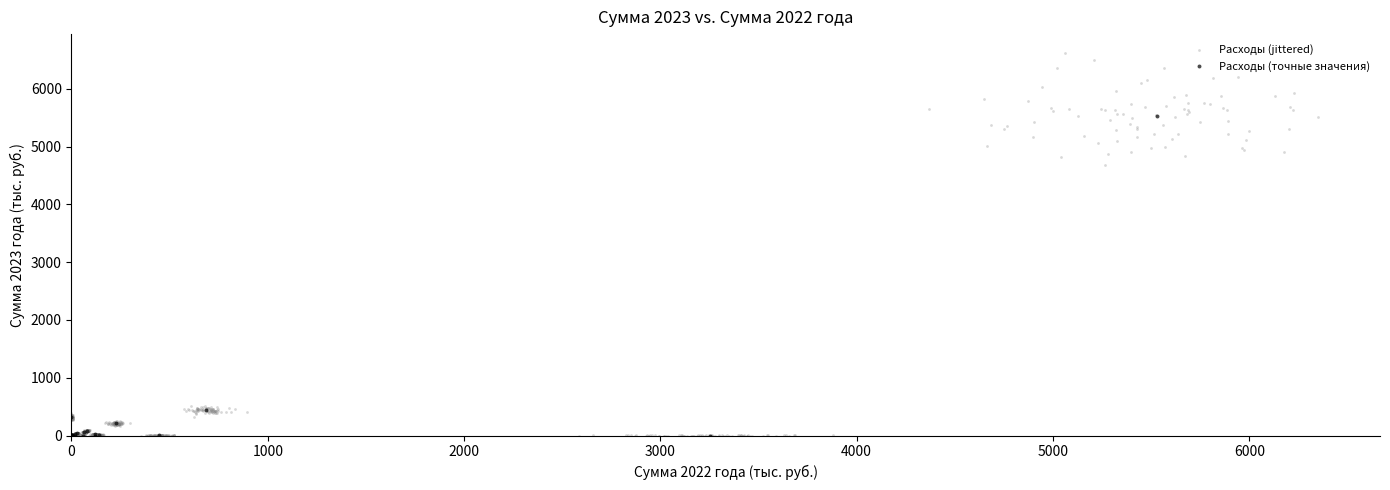

Which series has the widest spread of Y values?

Расходы (jittered)